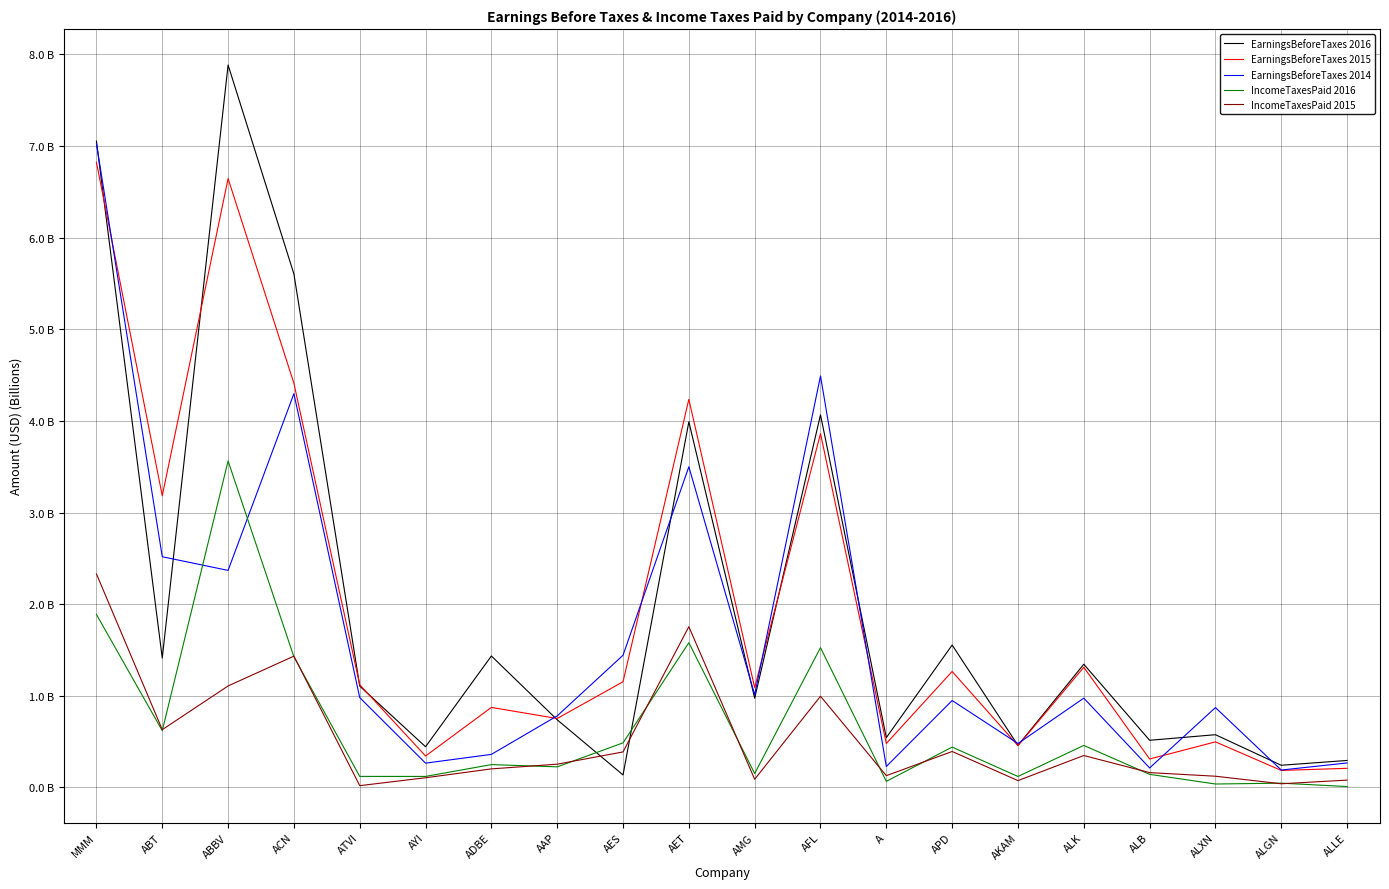

At which label is IncomeTaxesPaid 2015 closest to 1?

AFL